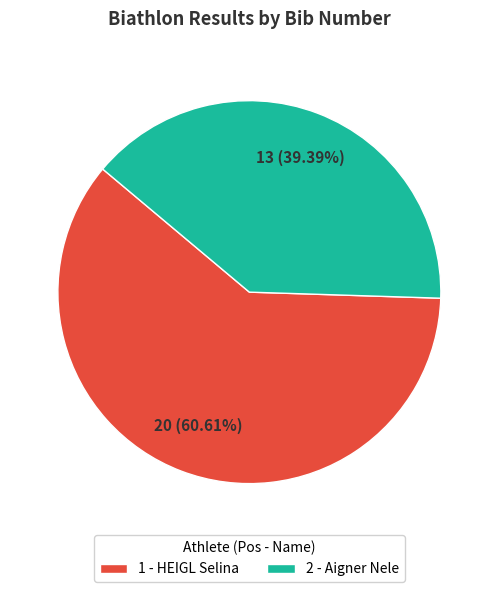

True or false: 1 - HEIGL Selina accounts for 69% of the total.

False